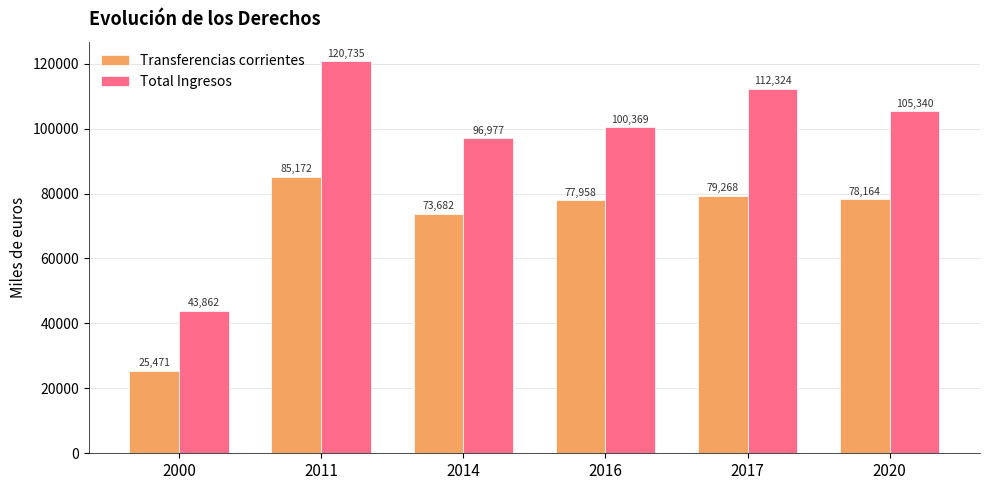

Rank the categories by Transferencias corrientes value from lowest to highest.

2000, 2014, 2016, 2020, 2017, 2011